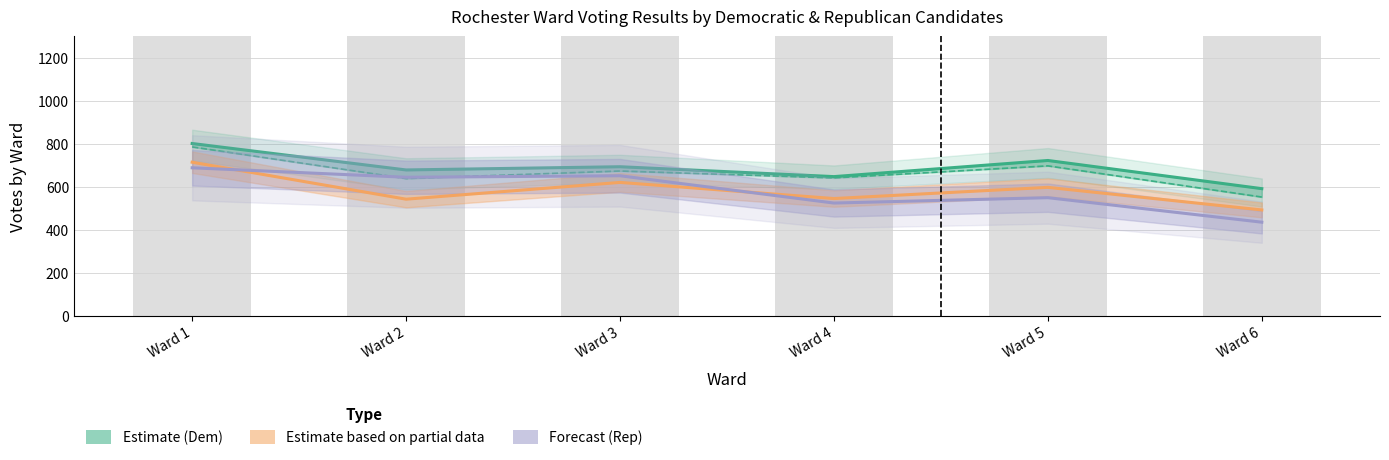

Which category has the lowest value across all series?

Ward 6